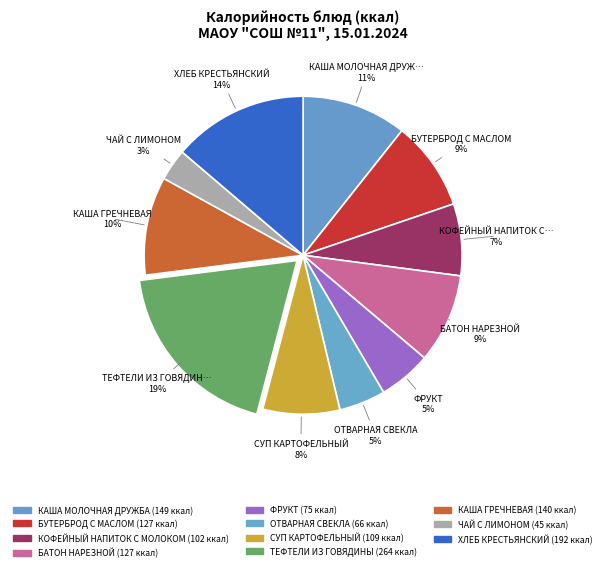

Which category has the biggest portion of the pie?

ТЕФТЕЛИ ИЗ ГОВЯДИНЫ